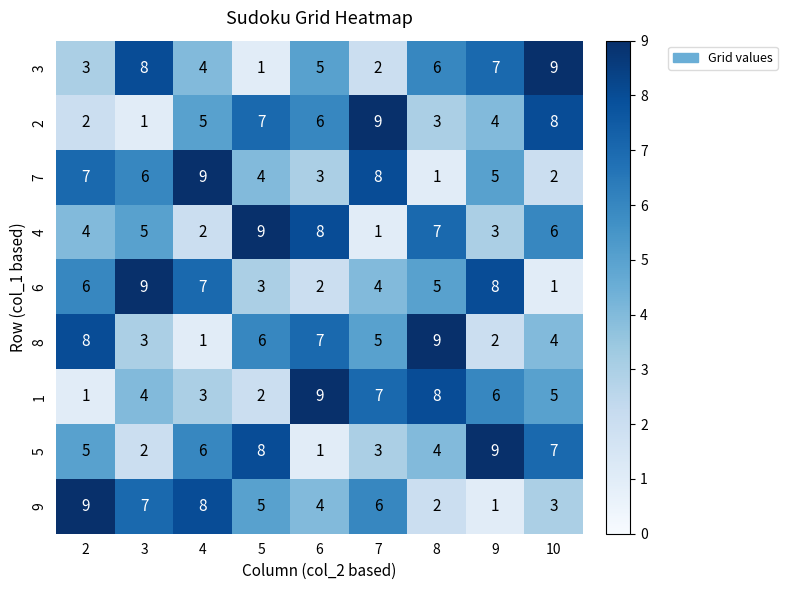

What is the difference between the second highest and minimum values in the 5 series?

7